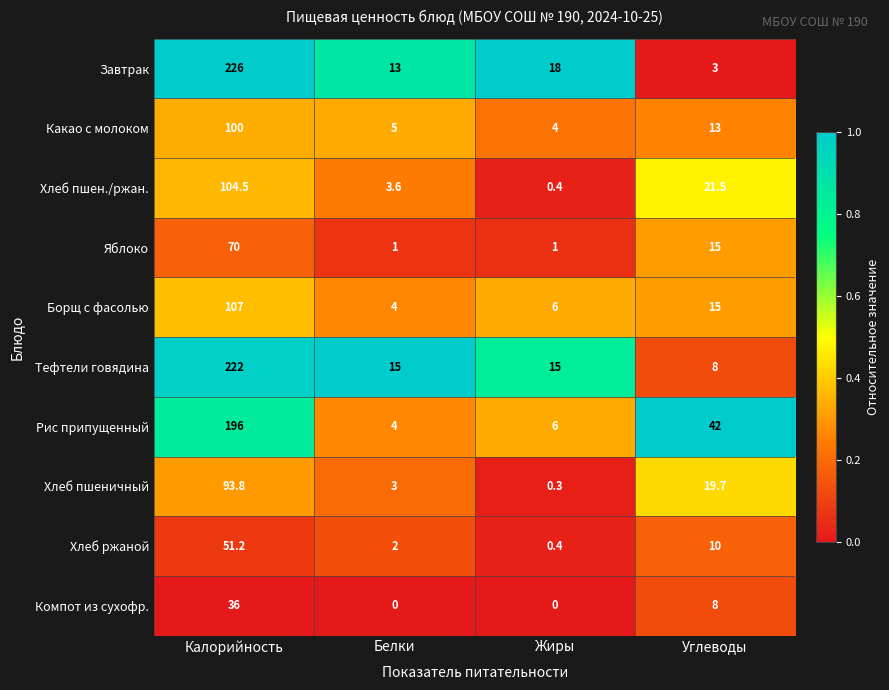

At which category is the sum across all series the highest?

Калорийность